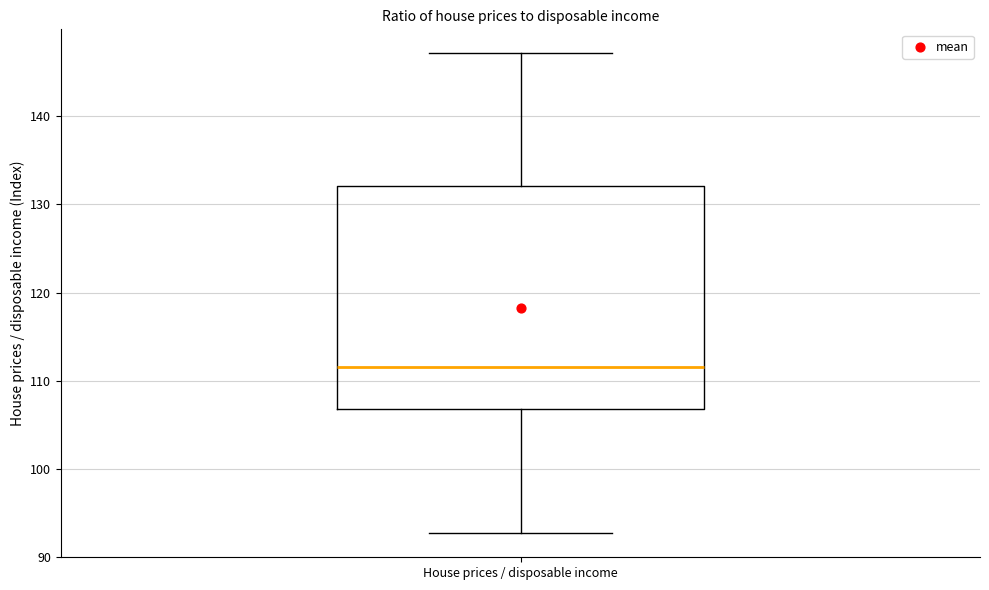

Where does the median line of the box for House prices / disposable income sit on the y-axis? The values are not printed on the chart, so give them approximately, as read against the axis.

112